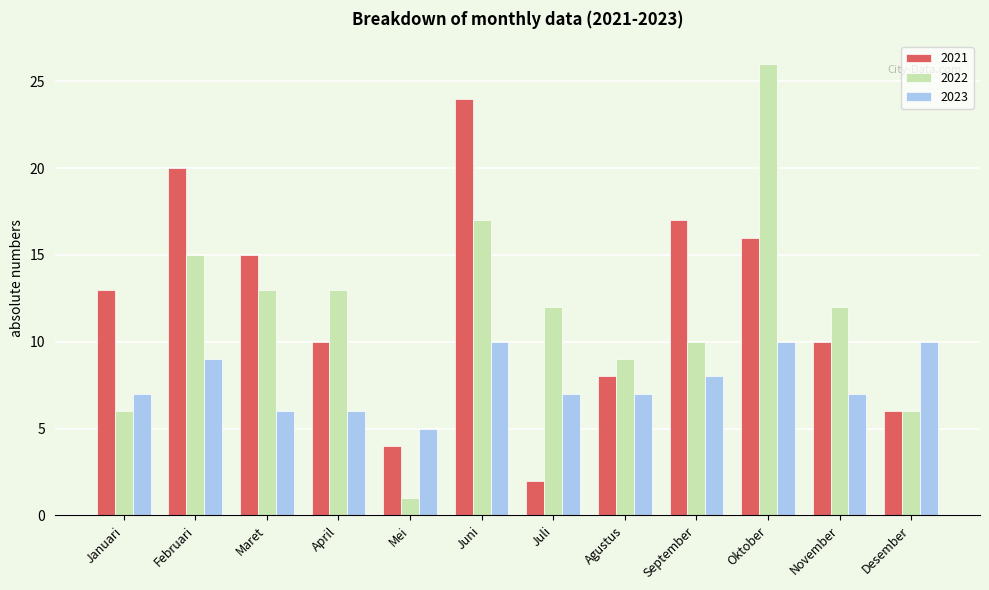

What is the highest value of the 2022 series?

26